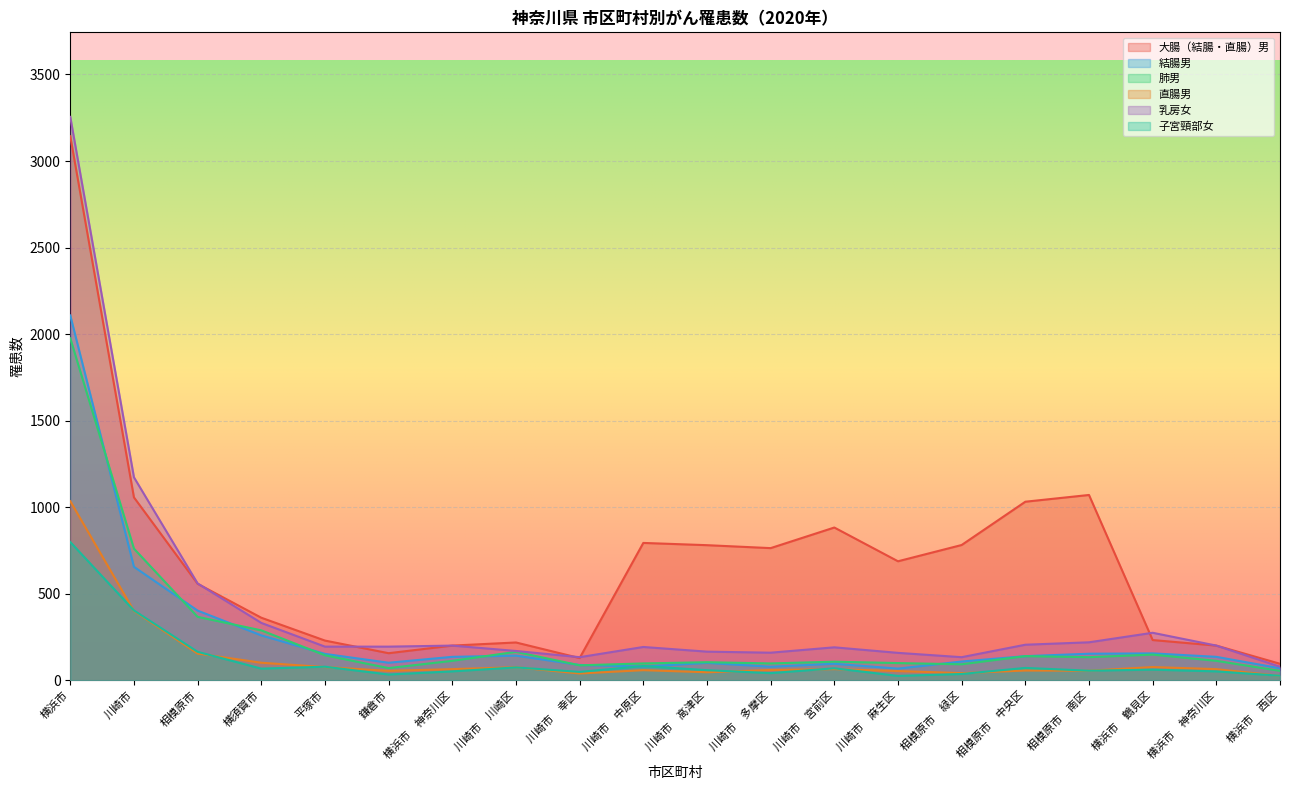

What is the difference between the second highest and minimum values in the 子宮頸部女 series?

378